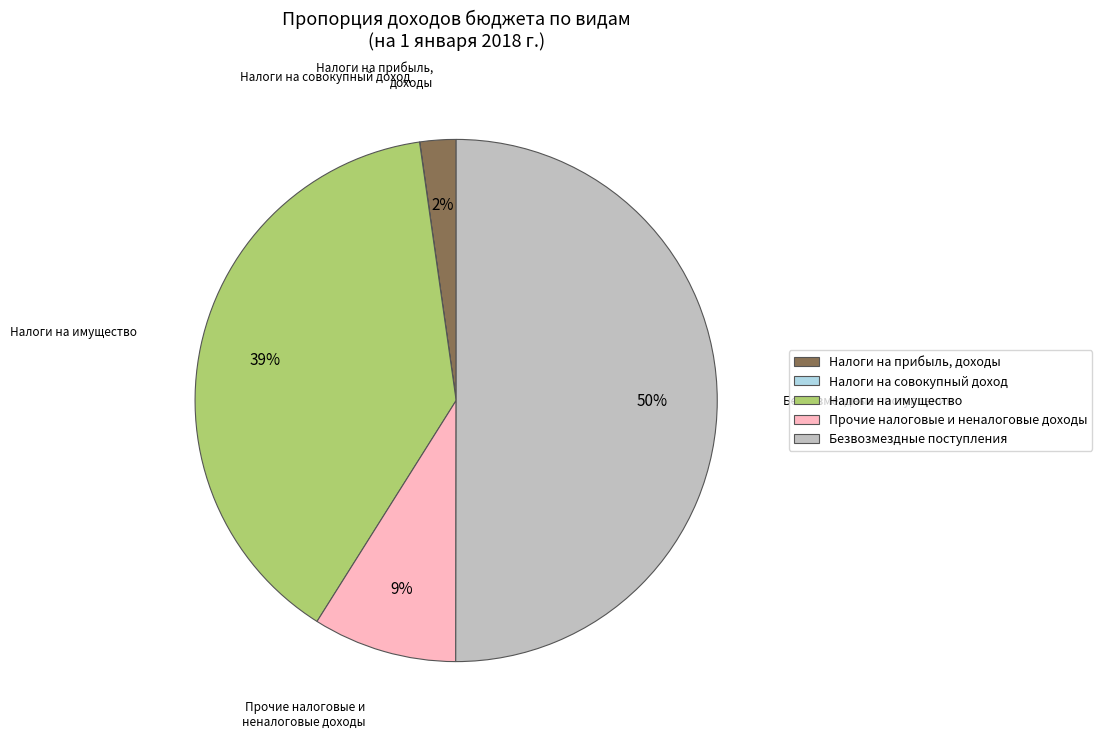

What is the largest slice in the pie chart?

Безвозмездные поступления